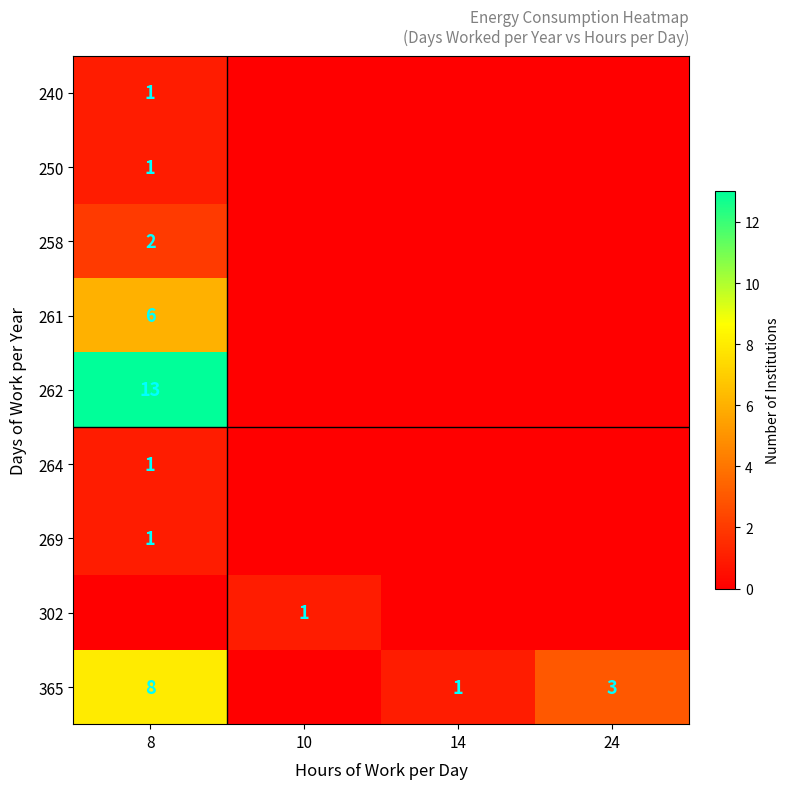

The 365 series shows 1 at 14. True or false?

True